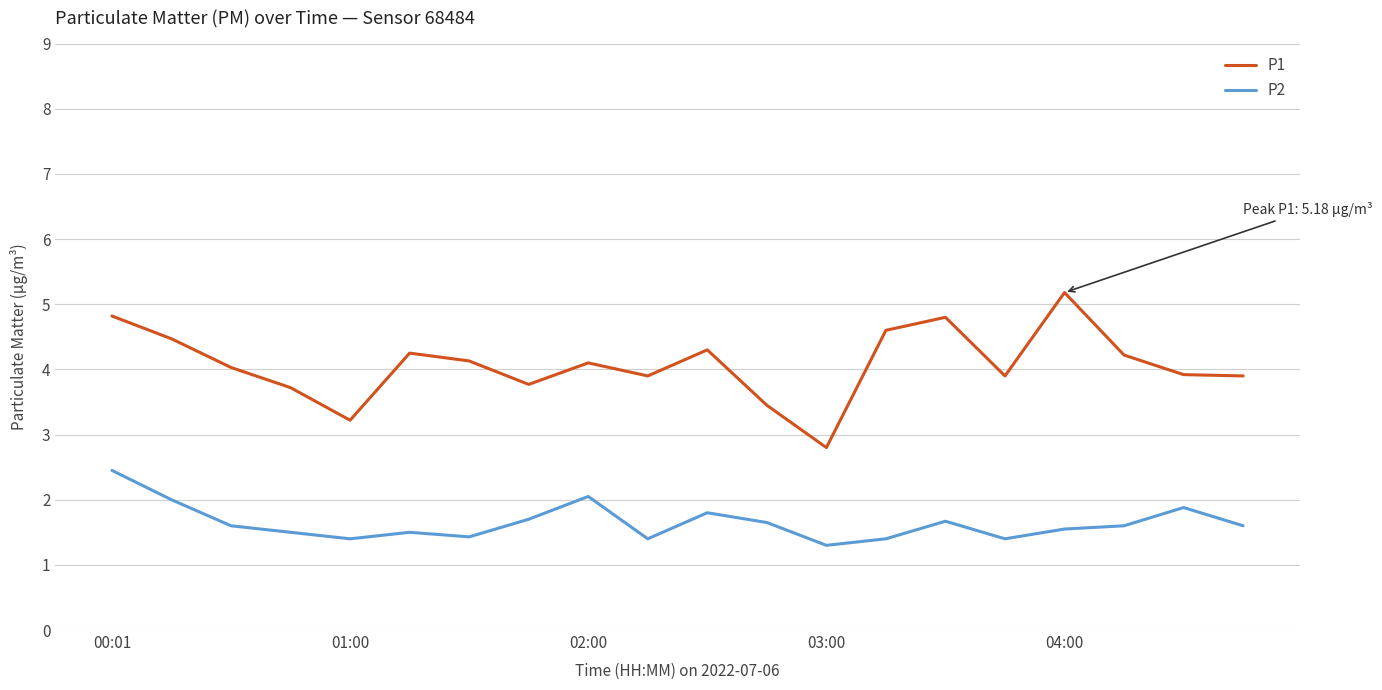

Which series has the widest spread of values?

P1